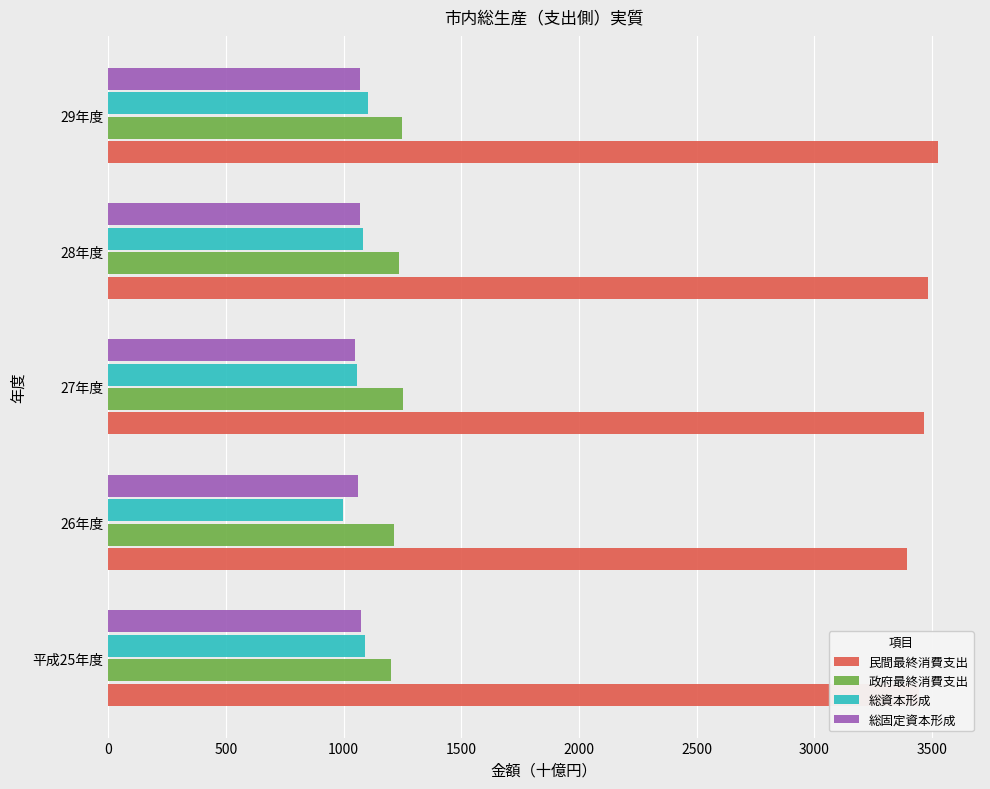

What value does the 総資本形成 series have at 29年度?

1105.0